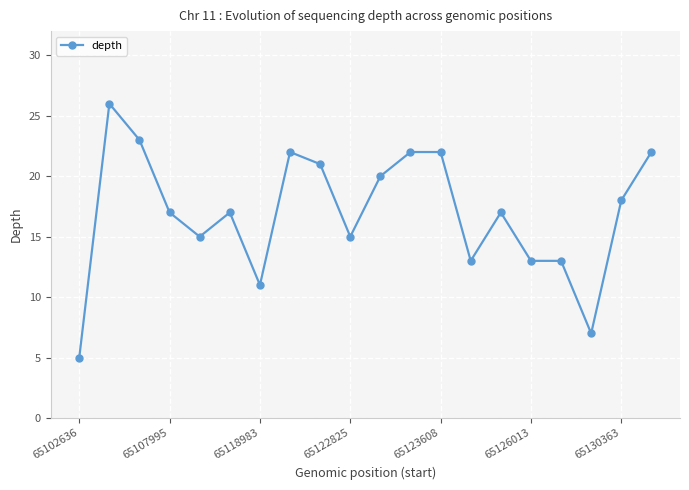

How many distinct data groups are displayed?

1